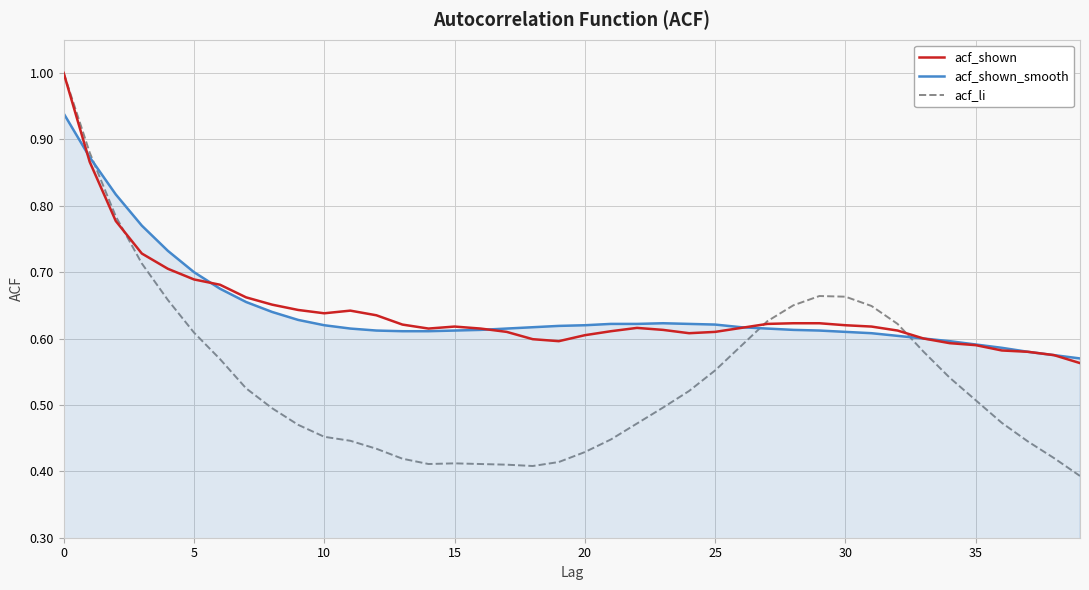

What is the highest value of the acf_shown series?

1.0